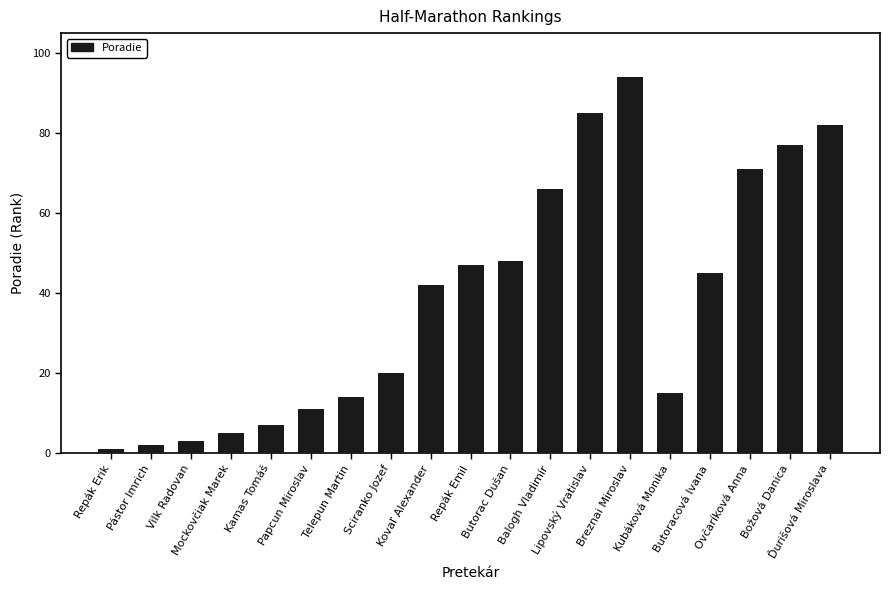

Rank the categories by value from lowest to highest.

Repák Erik, Pástor Imrich, Vilk Radovan, Mockovčiak Marek, Kamas Tomáš, Papcun Miroslav, Telepun Martin, Kubáková Monika, Sciranko Jozef, Kovaľ Alexander, Butoracová Ivana, Repák Emil, Butorac Dušan, Balogh Vladimír, Ovčaríková Anna, Božová Danica, Ďurišová Miroslava, Lipovský Vratislav, Breznai Miroslav